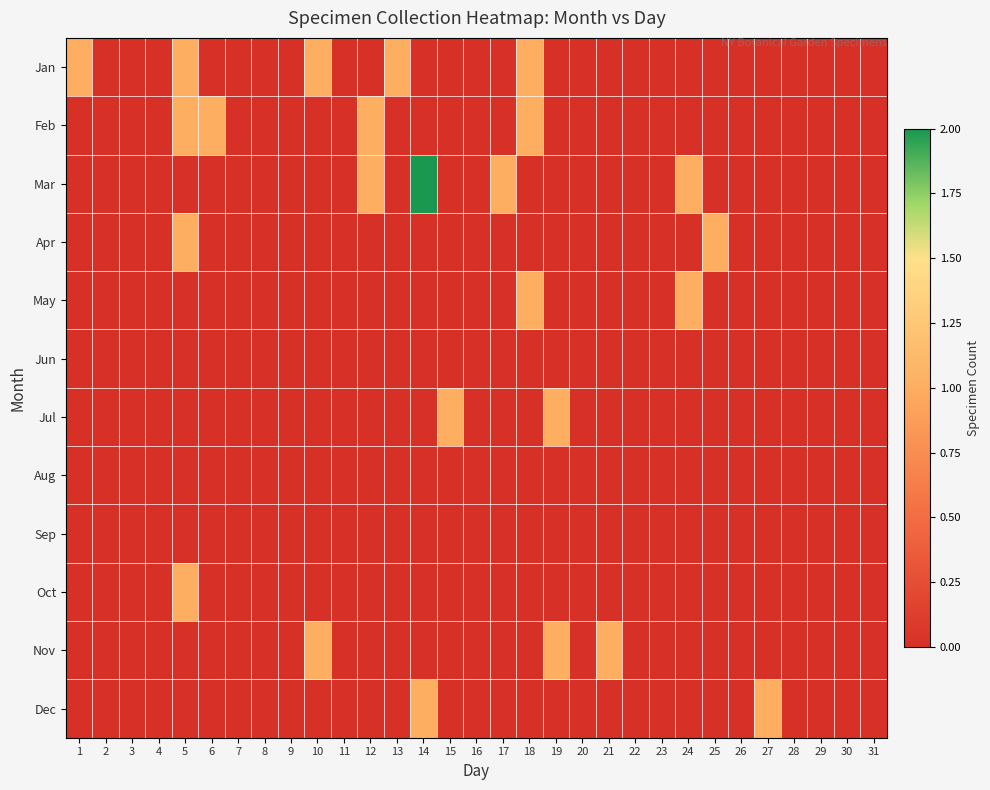

Reading left to right, transcribe all the data shown in this chart.

Jan: 1=1	2=0	3=0	4=0	5=1	6=0	7=0	8=0	9=0	10=1	11=0	12=0	13=1	14=0	15=0	16=0	17=0	18=1	19=0	20=0	21=0	22=0	23=0	24=0	25=0	26=0	27=0	28=0	29=0	30=0	31=0
Feb: 1=0	2=0	3=0	4=0	5=1	6=1	7=0	8=0	9=0	10=0	11=0	12=1	13=0	14=0	15=0	16=0	17=0	18=1	19=0	20=0	21=0	22=0	23=0	24=0	25=0	26=0	27=0	28=0	29=0	30=0	31=0
Mar: 1=0	2=0	3=0	4=0	5=0	6=0	7=0	8=0	9=0	10=0	11=0	12=1	13=0	14=2	15=0	16=0	17=1	18=0	19=0	20=0	21=0	22=0	23=0	24=1	25=0	26=0	27=0	28=0	29=0	30=0	31=0
Apr: 1=0	2=0	3=0	4=0	5=1	6=0	7=0	8=0	9=0	10=0	11=0	12=0	13=0	14=0	15=0	16=0	17=0	18=0	19=0	20=0	21=0	22=0	23=0	24=0	25=1	26=0	27=0	28=0	29=0	30=0	31=0
May: 1=0	2=0	3=0	4=0	5=0	6=0	7=0	8=0	9=0	10=0	11=0	12=0	13=0	14=0	15=0	16=0	17=0	18=1	19=0	20=0	21=0	22=0	23=0	24=1	25=0	26=0	27=0	28=0	29=0	30=0	31=0
Jun: 1=0	2=0	3=0	4=0	5=0	6=0	7=0	8=0	9=0	10=0	11=0	12=0	13=0	14=0	15=0	16=0	17=0	18=0	19=0	20=0	21=0	22=0	23=0	24=0	25=0	26=0	27=0	28=0	29=0	30=0	31=0
Jul: 1=0	2=0	3=0	4=0	5=0	6=0	7=0	8=0	9=0	10=0	11=0	12=0	13=0	14=0	15=1	16=0	17=0	18=0	19=1	20=0	21=0	22=0	23=0	24=0	25=0	26=0	27=0	28=0	29=0	30=0	31=0
Aug: 1=0	2=0	3=0	4=0	5=0	6=0	7=0	8=0	9=0	10=0	11=0	12=0	13=0	14=0	15=0	16=0	17=0	18=0	19=0	20=0	21=0	22=0	23=0	24=0	25=0	26=0	27=0	28=0	29=0	30=0	31=0
Sep: 1=0	2=0	3=0	4=0	5=0	6=0	7=0	8=0	9=0	10=0	11=0	12=0	13=0	14=0	15=0	16=0	17=0	18=0	19=0	20=0	21=0	22=0	23=0	24=0	25=0	26=0	27=0	28=0	29=0	30=0	31=0
Oct: 1=0	2=0	3=0	4=0	5=1	6=0	7=0	8=0	9=0	10=0	11=0	12=0	13=0	14=0	15=0	16=0	17=0	18=0	19=0	20=0	21=0	22=0	23=0	24=0	25=0	26=0	27=0	28=0	29=0	30=0	31=0
Nov: 1=0	2=0	3=0	4=0	5=0	6=0	7=0	8=0	9=0	10=1	11=0	12=0	13=0	14=0	15=0	16=0	17=0	18=0	19=1	20=0	21=1	22=0	23=0	24=0	25=0	26=0	27=0	28=0	29=0	30=0	31=0
Dec: 1=0	2=0	3=0	4=0	5=0	6=0	7=0	8=0	9=0	10=0	11=0	12=0	13=0	14=1	15=0	16=0	17=0	18=0	19=0	20=0	21=0	22=0	23=0	24=0	25=0	26=0	27=1	28=0	29=0	30=0	31=0